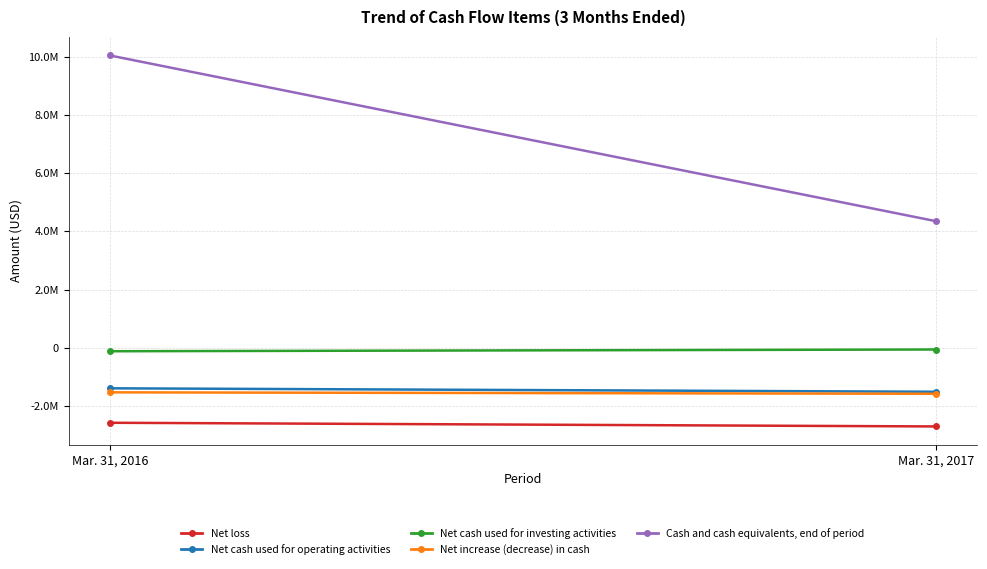

What is the value of the Net loss point at the 2nd from the left?

-2719220